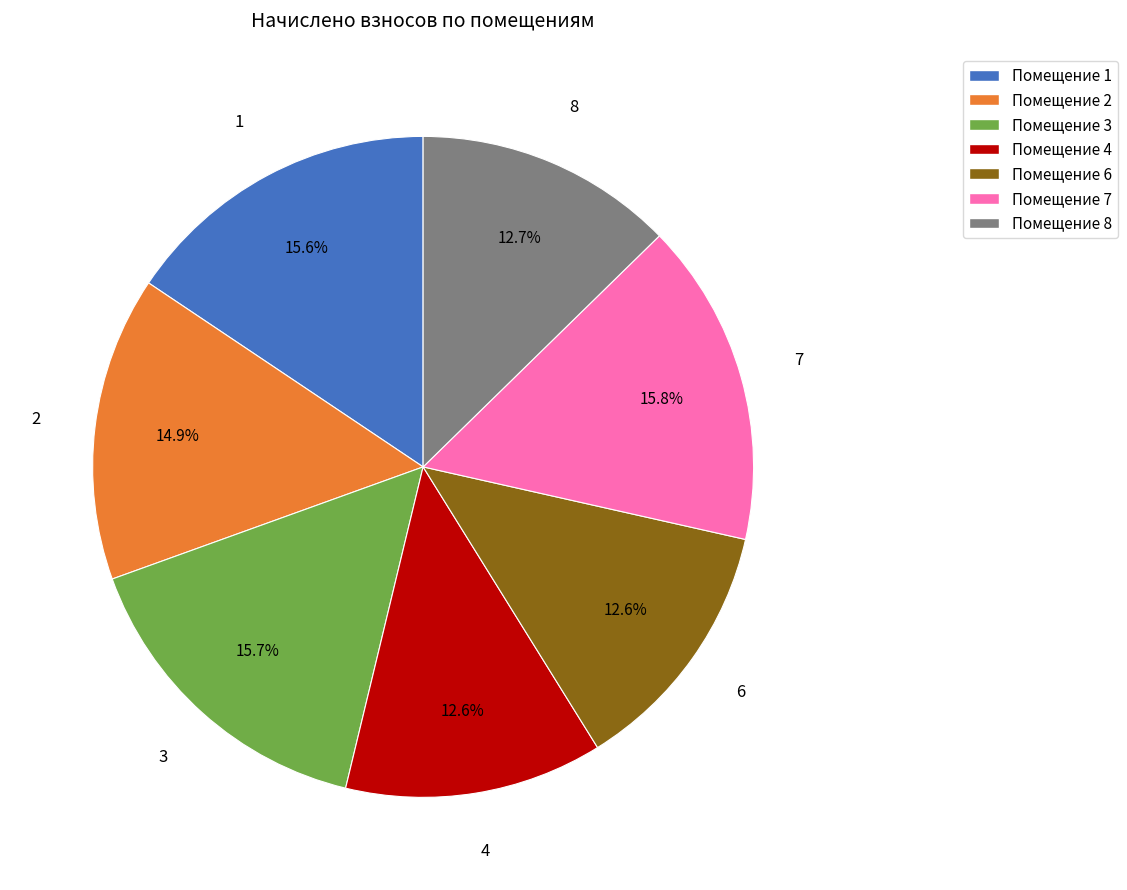

To the nearest percent, what is the average slice percentage?

14%